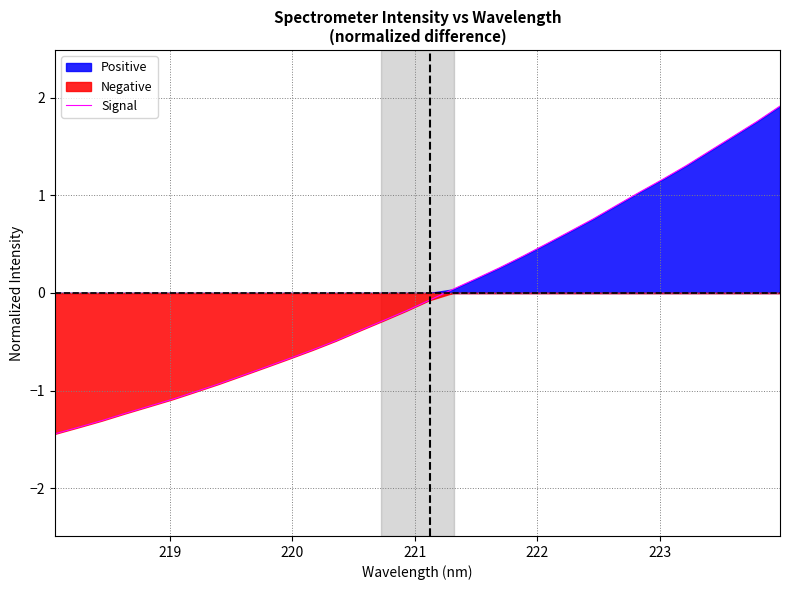

Does the chart display data point markers on the line(s)?

No